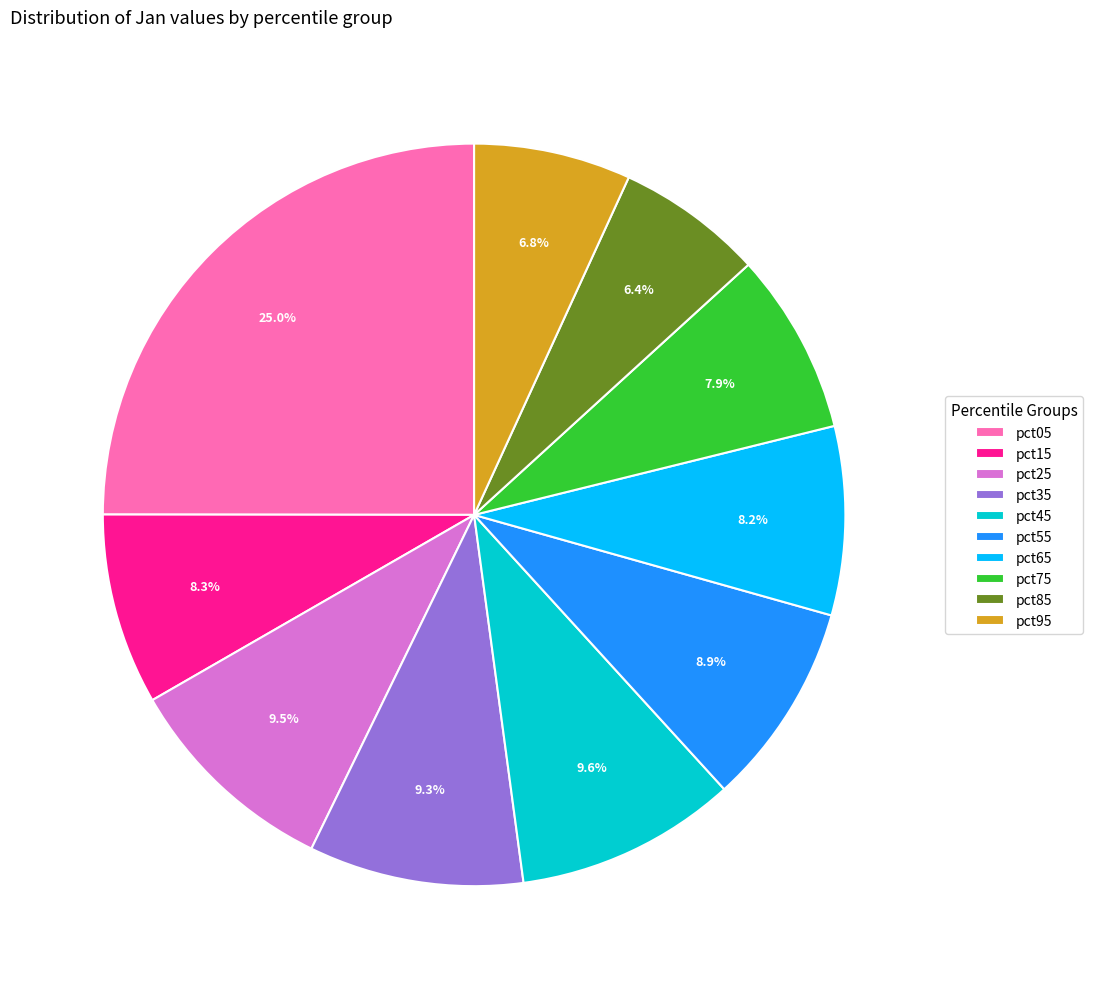

The pct45 slice represents 10% of the pie. True or false?

True